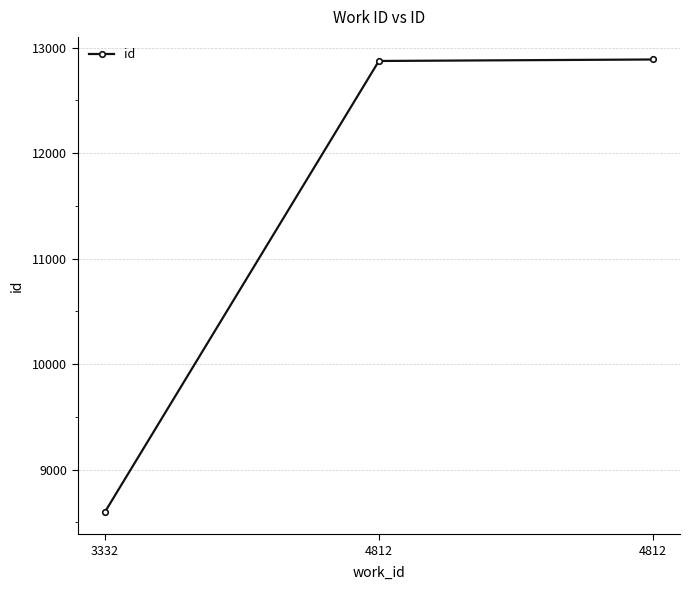

How many categories are shown in the chart?

3